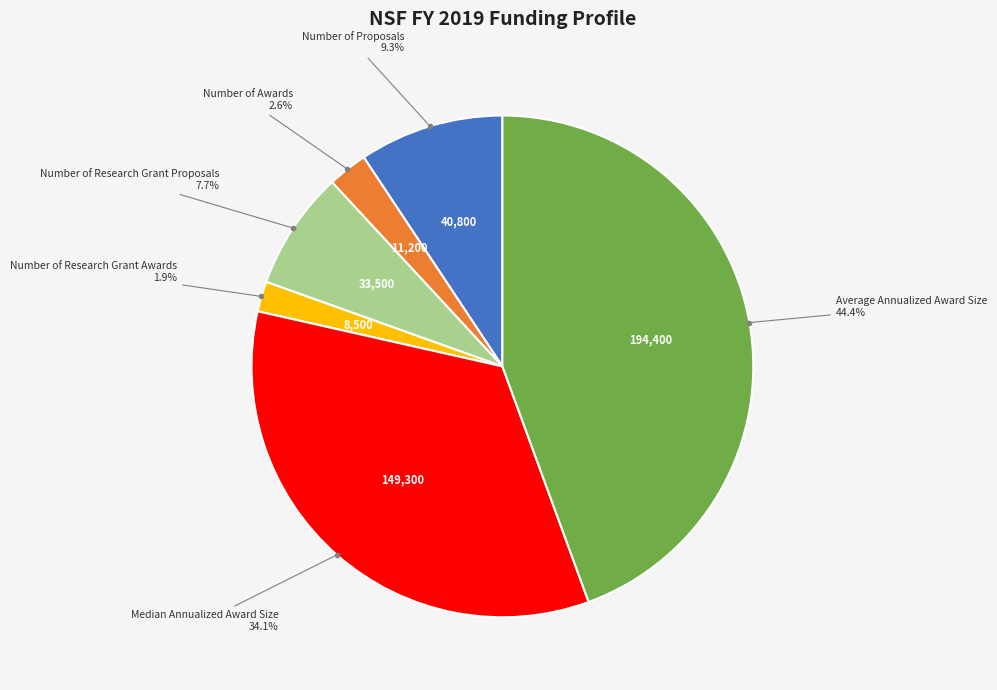

Is there a majority slice in this chart?

No